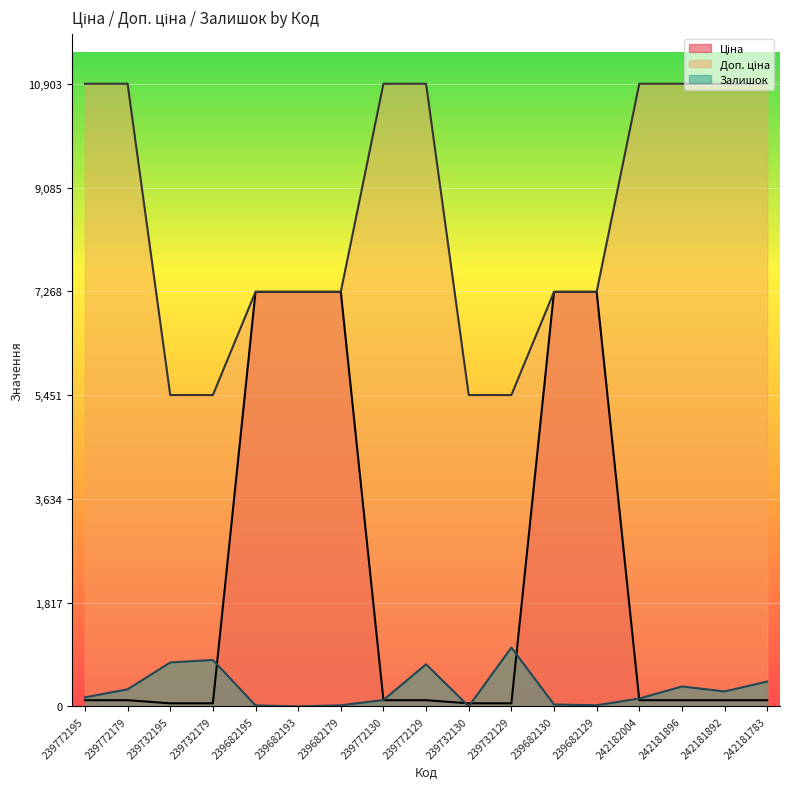

Which has a higher value, 239682130 or 239682179?

239682130